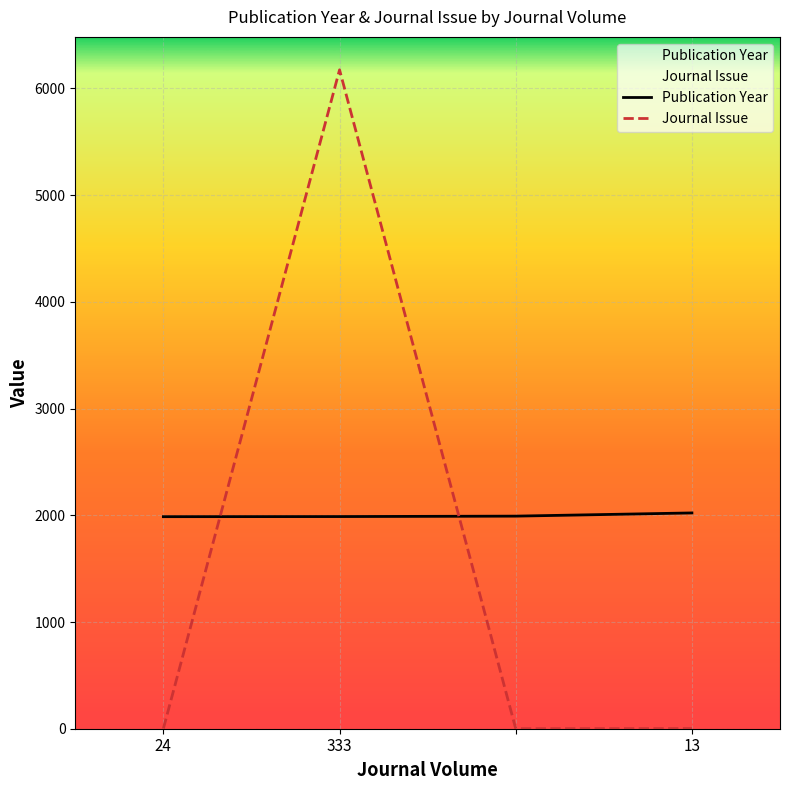

What is the label of the 4th point from the right?

24